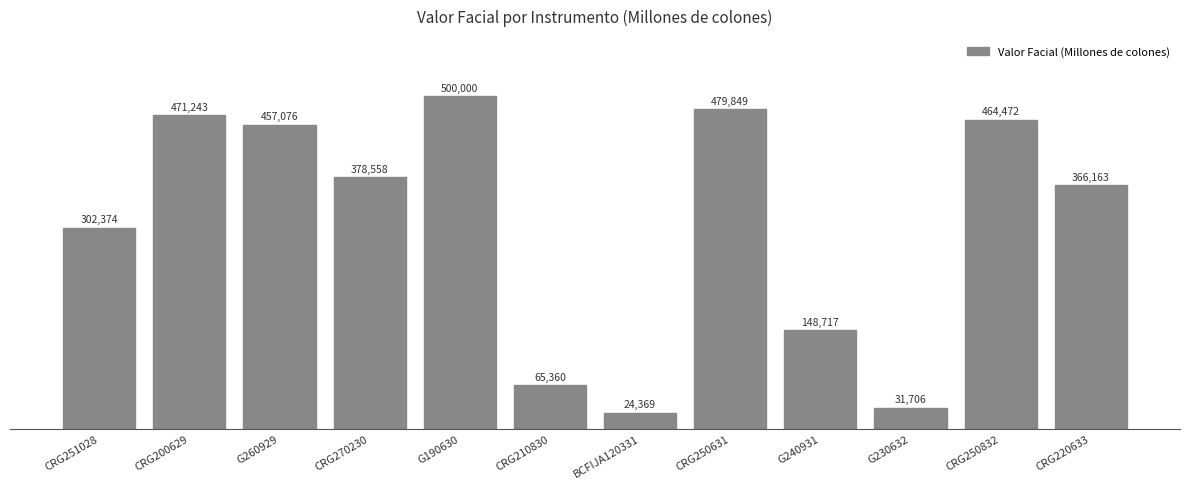

What position from the right is CRG250631?

5